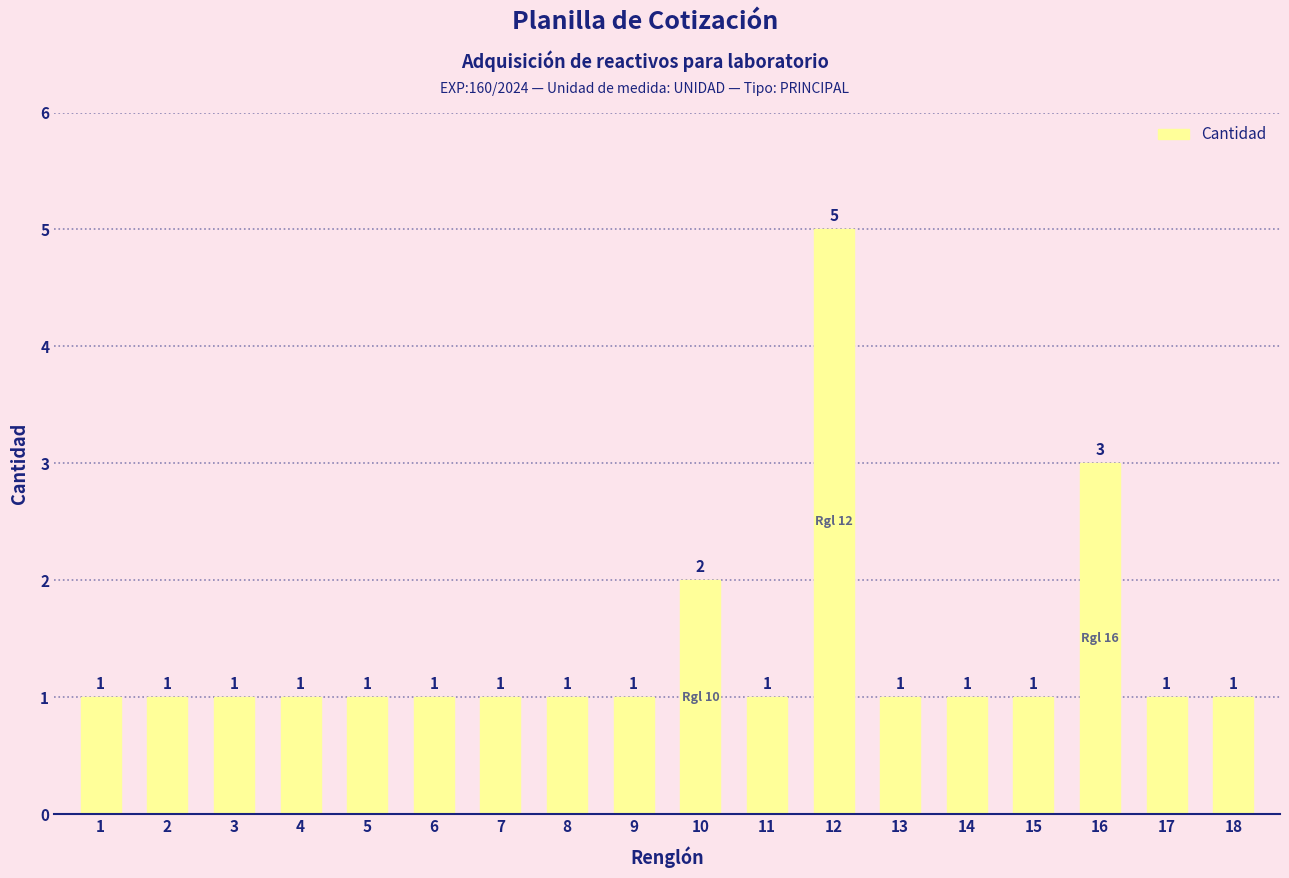

How many values are between 1 and 2?

16